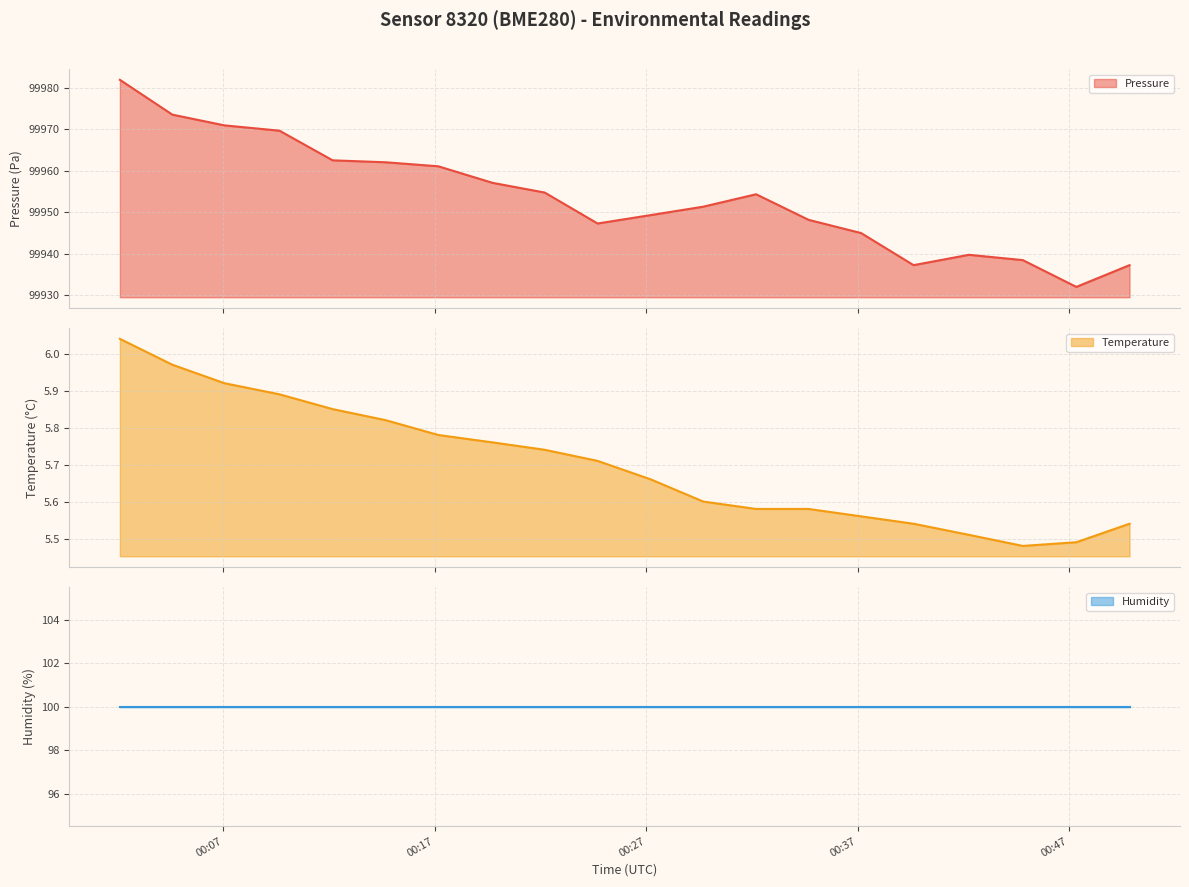

How many categories are shown in the chart?

20